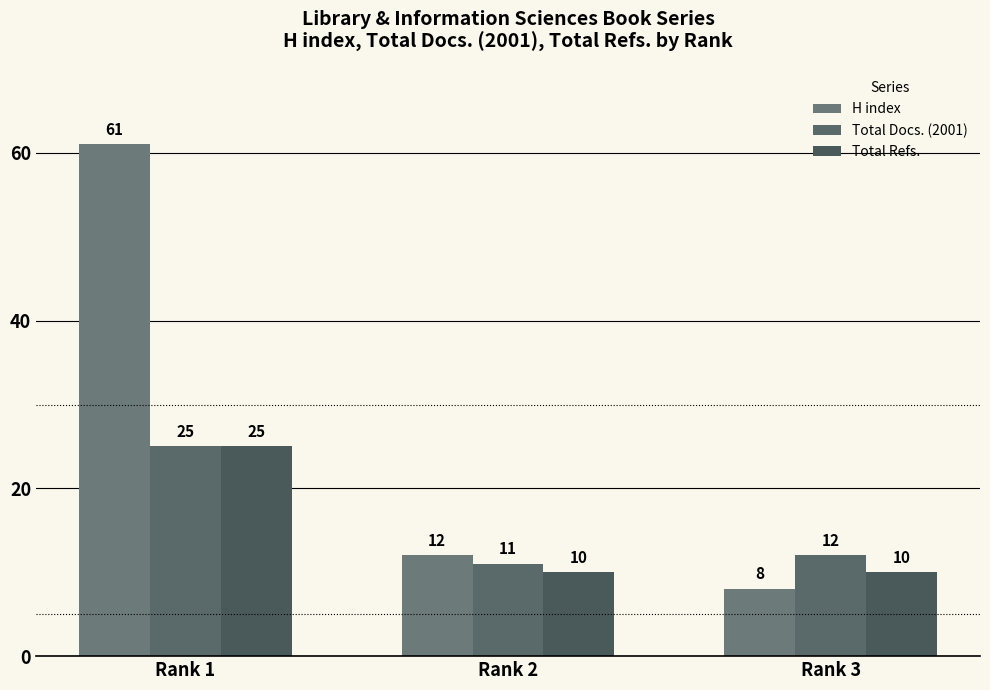

What is the minimum value shown in the chart?

8